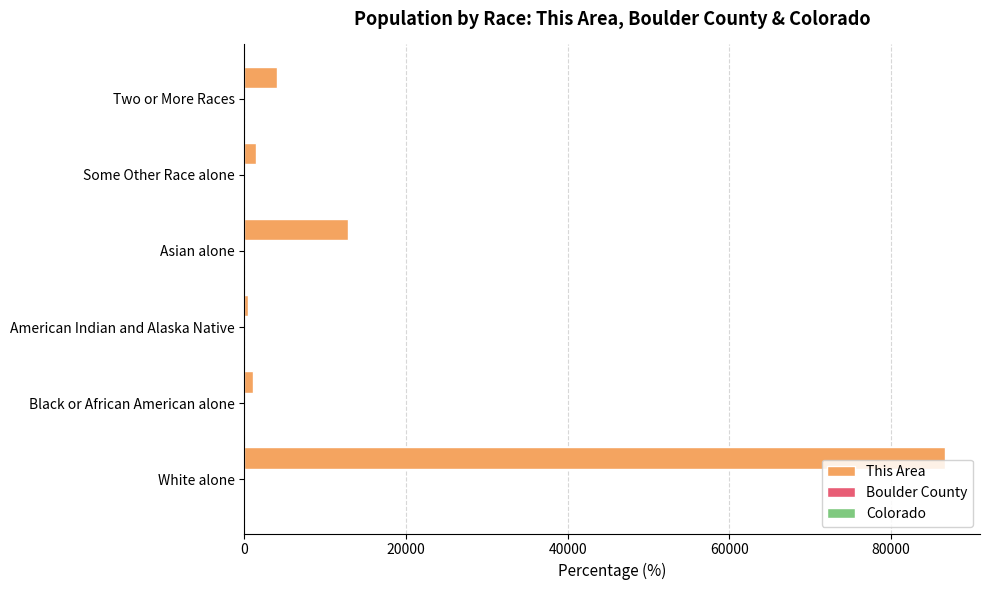

How many categories are shown in the chart?

6